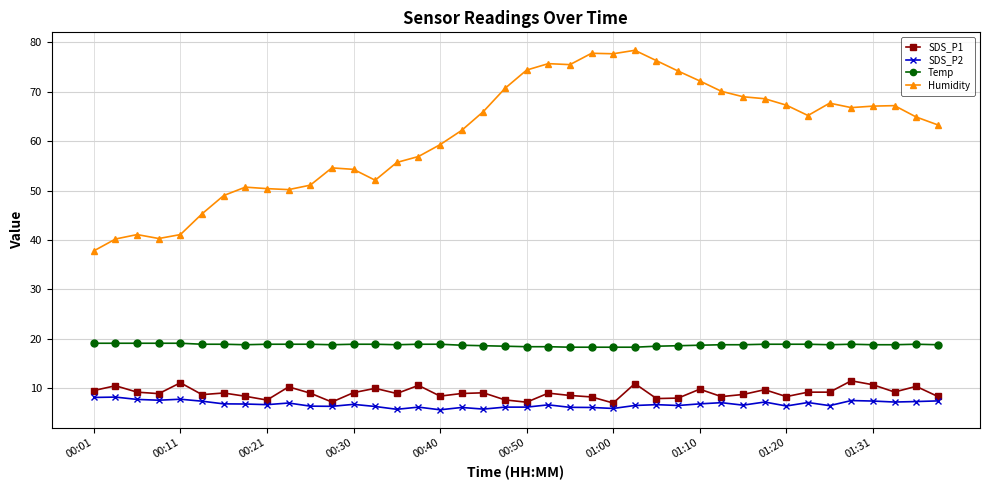

What is the value of the SDS_P2 point at the 16th from the left?

6.2